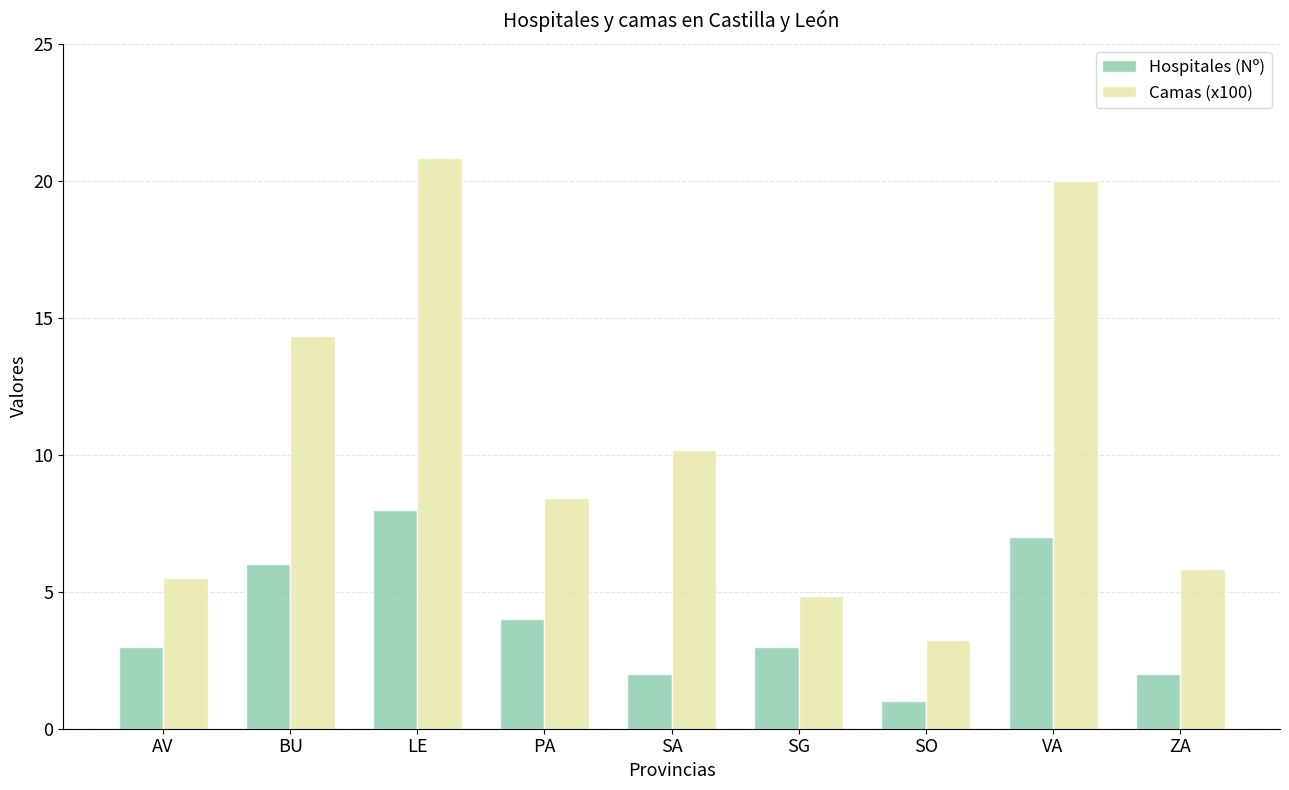

Which series has the largest range (max minus min)?

Camas (x100)